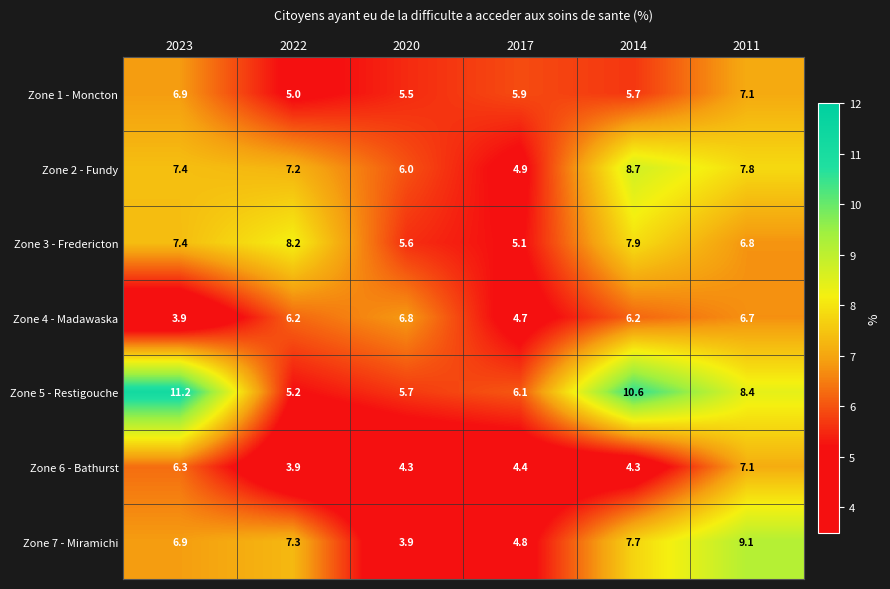

What is the approximate value of Zone 2 - Fundy at 2011?

7.8